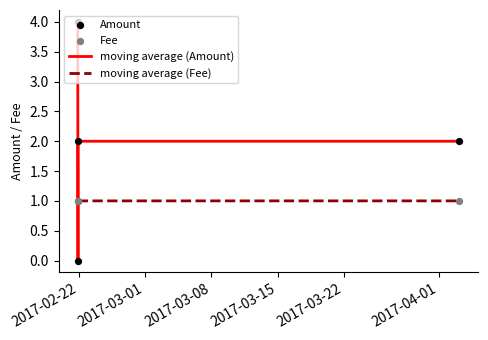

At which category is the sum across all series the highest?

2017-02-22